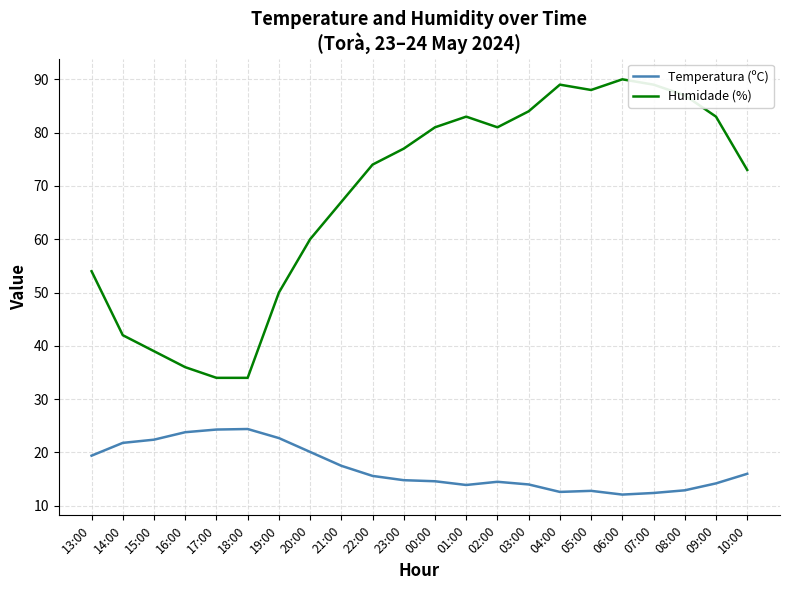

True or false: Humidade (%) has a value of 60.0 at 20:00.

True